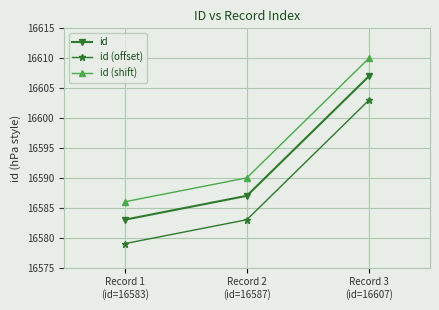

What is the sum of all id (shift) values?

49786